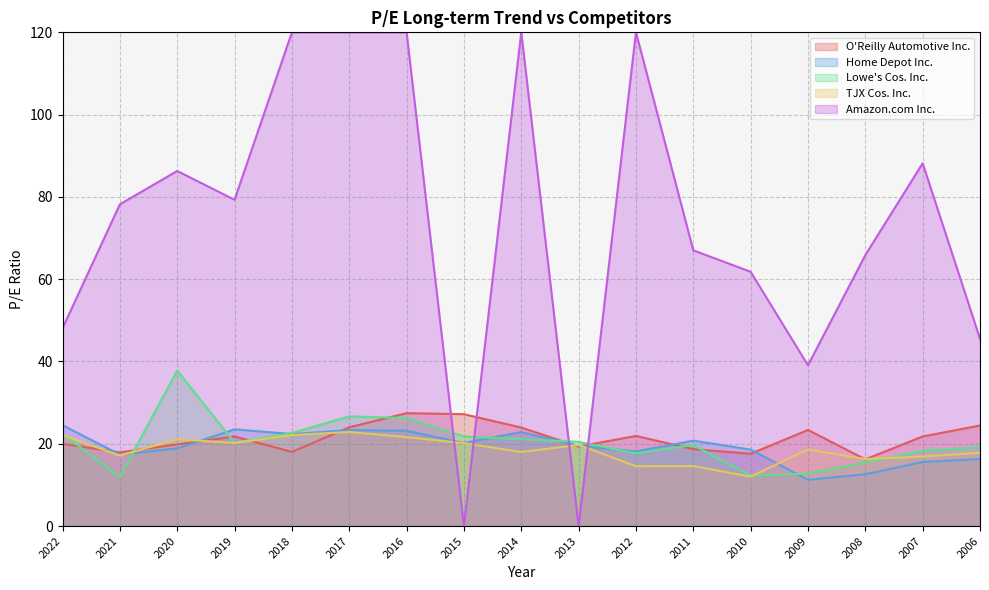

What is the total value across all series at 2014?

205.9